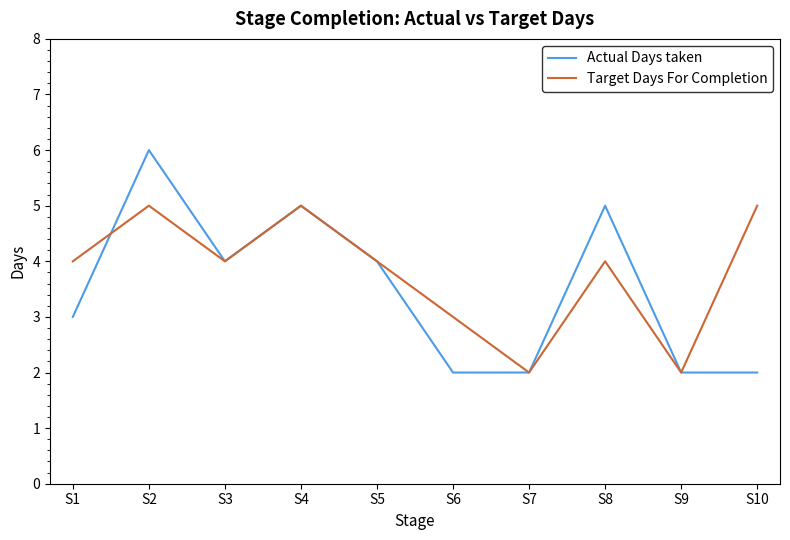

Reading left to right, extract all data points from this chart.

Actual Days taken: 3	6	4	5	4	2	2	5	2	2
Target Days For Completion: 4	5	4	5	4	3	2	4	2	5